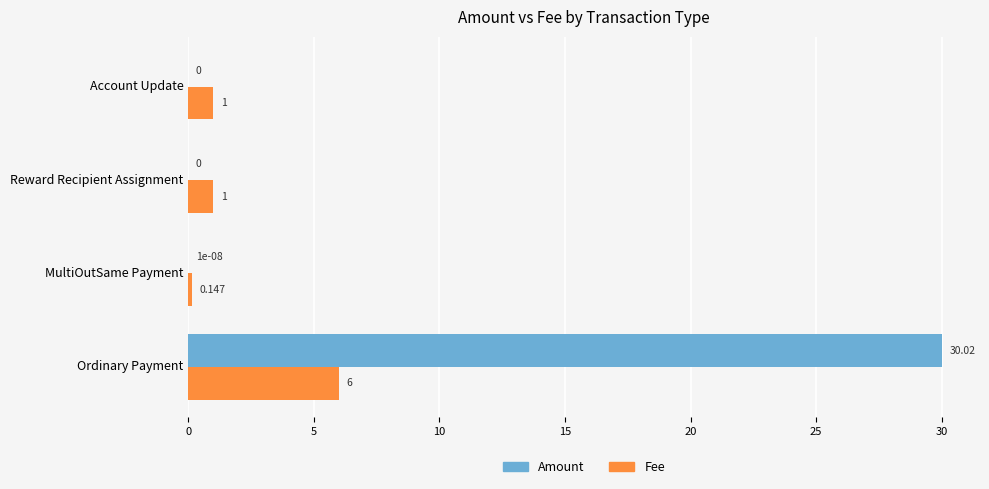

How many distinct data groups are displayed?

2